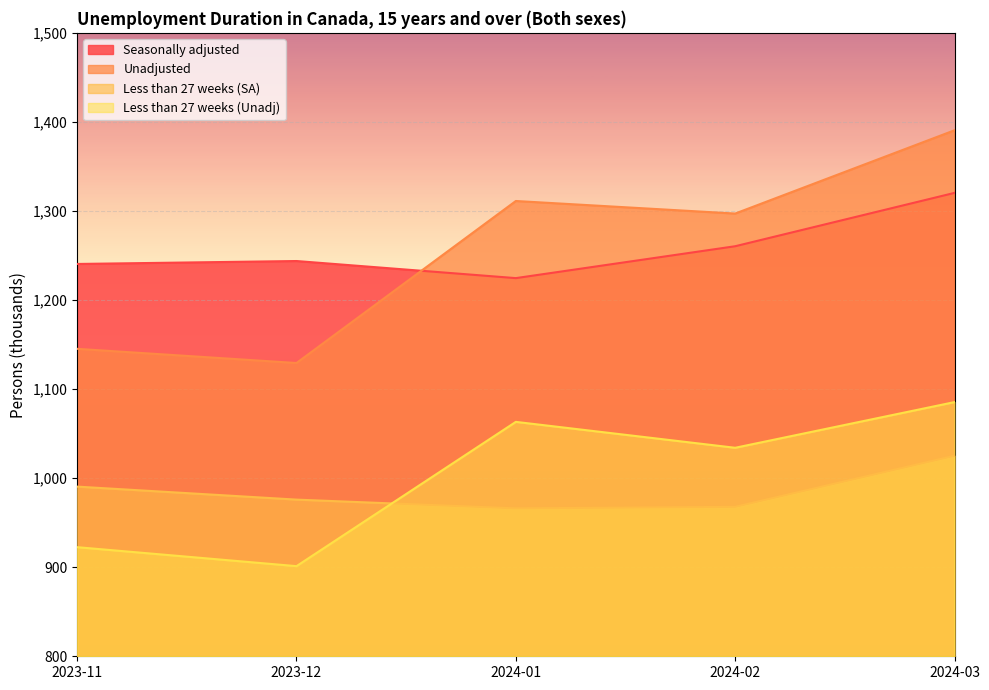

How many series are shown in this chart?

4